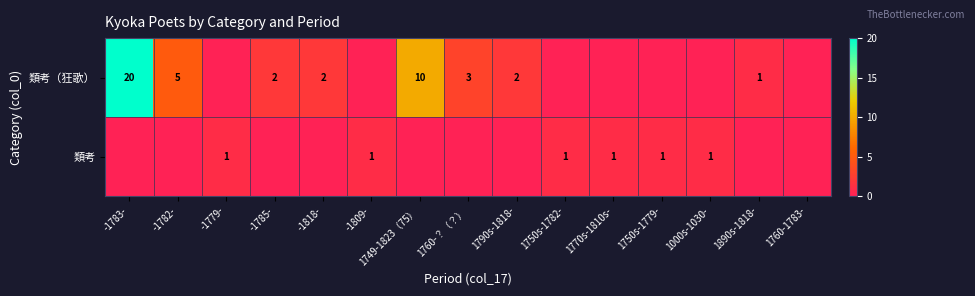

What is the difference between the 類考（狂歌） values at -1818- and -1782-?

3